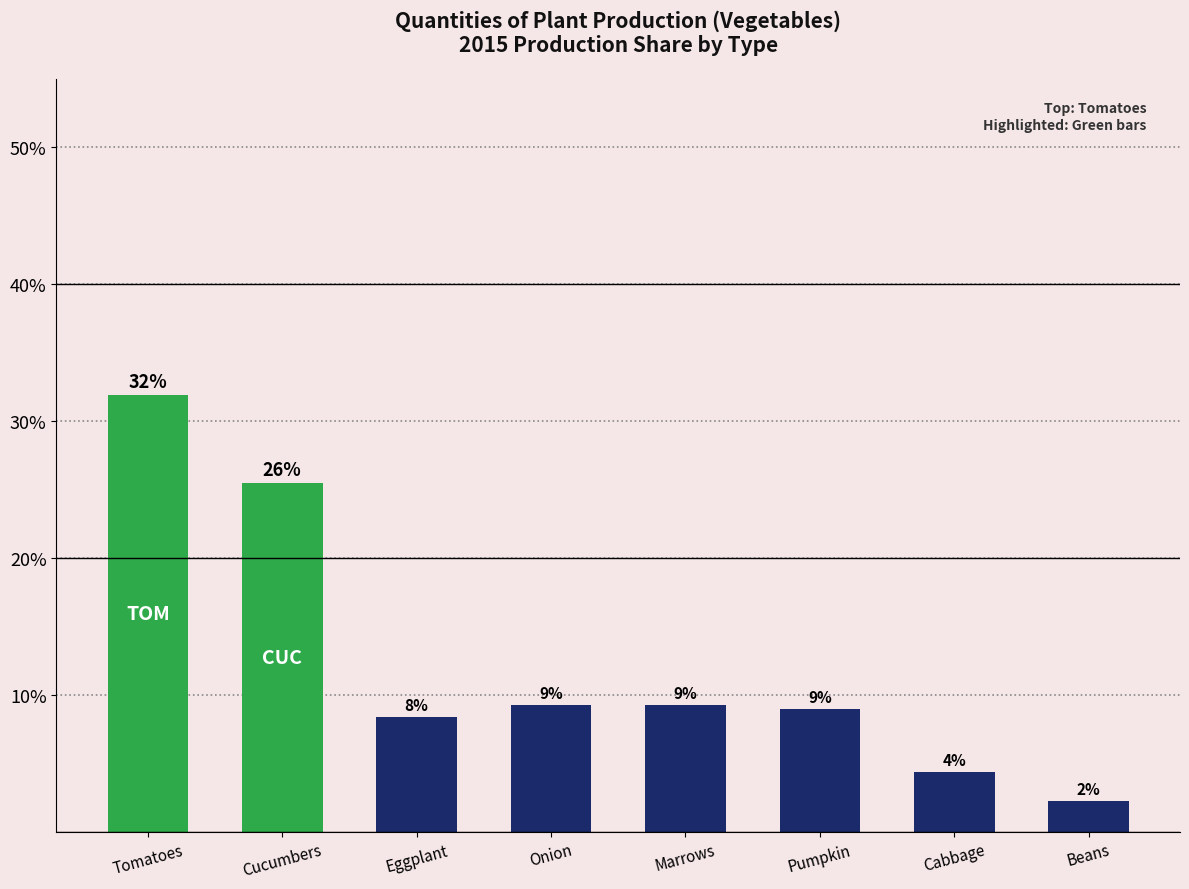

How many bars are there in total?

8